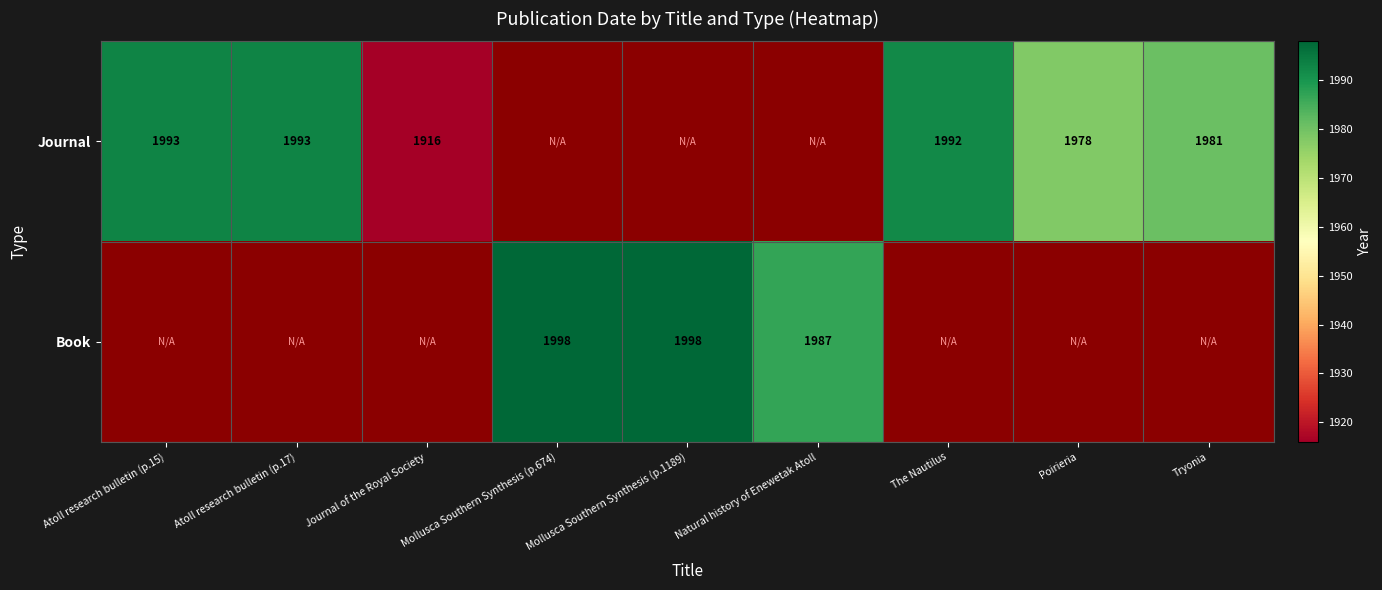

Is the value of Book at Mollusca Southern Synthesis (p.1189) greater than the value of Journal at Tryonia?

Yes